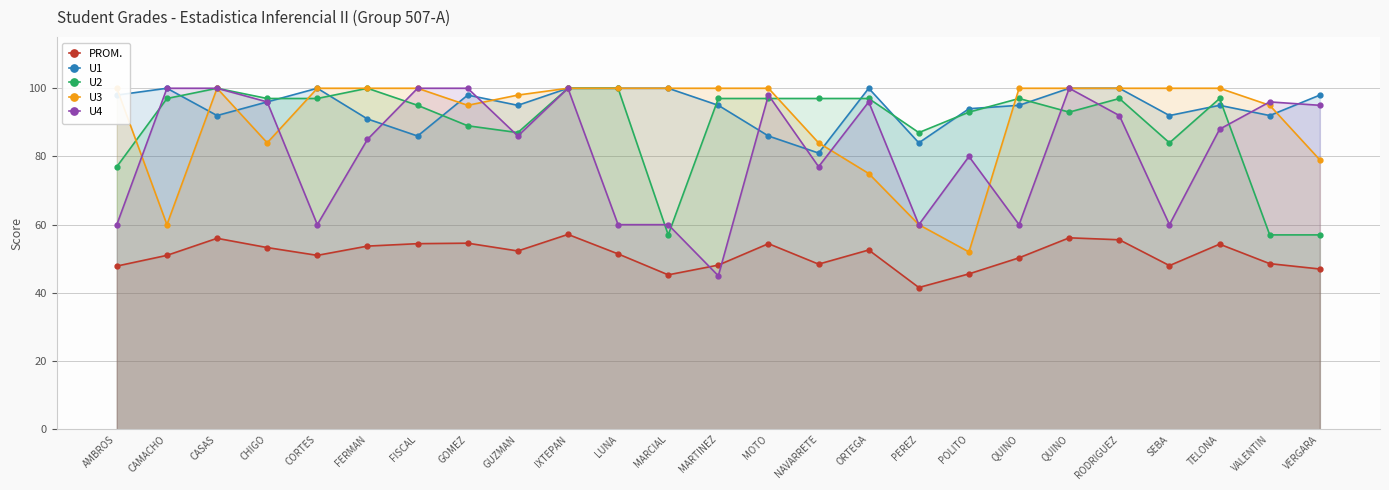

What is the average value of the U1 series?

94.7